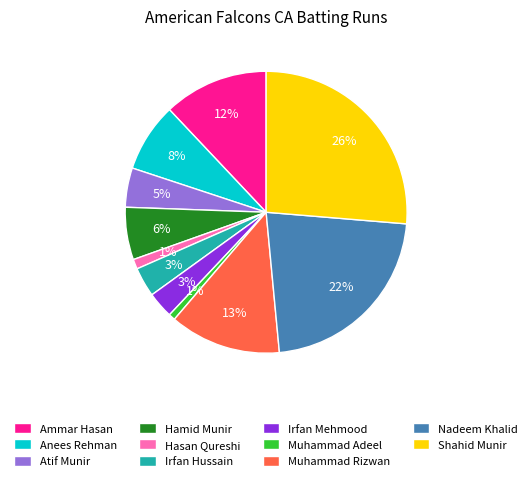

True or false: Atif Munir accounts for 5% of the total.

True